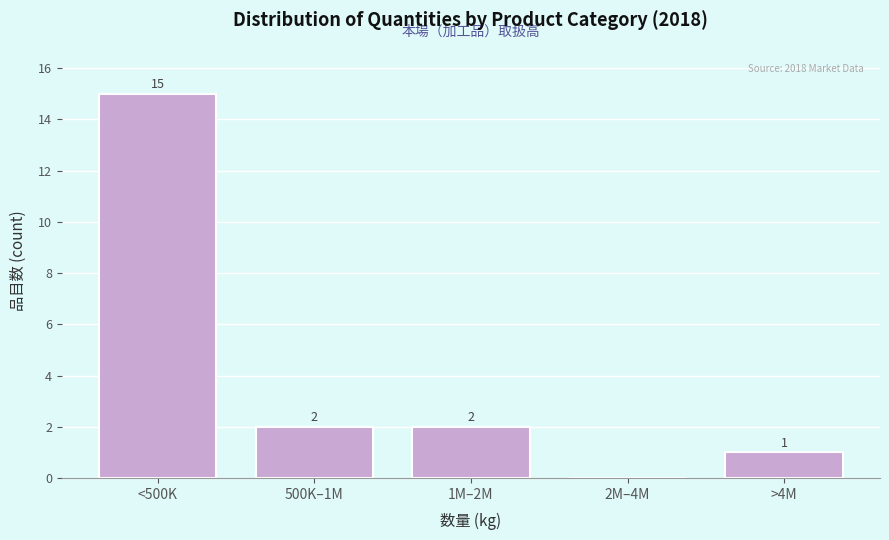

Reading left to right, transcribe all the data shown in this chart.

<500K=15	500K–1M=2	1M–2M=2	2M–4M=0	>4M=1